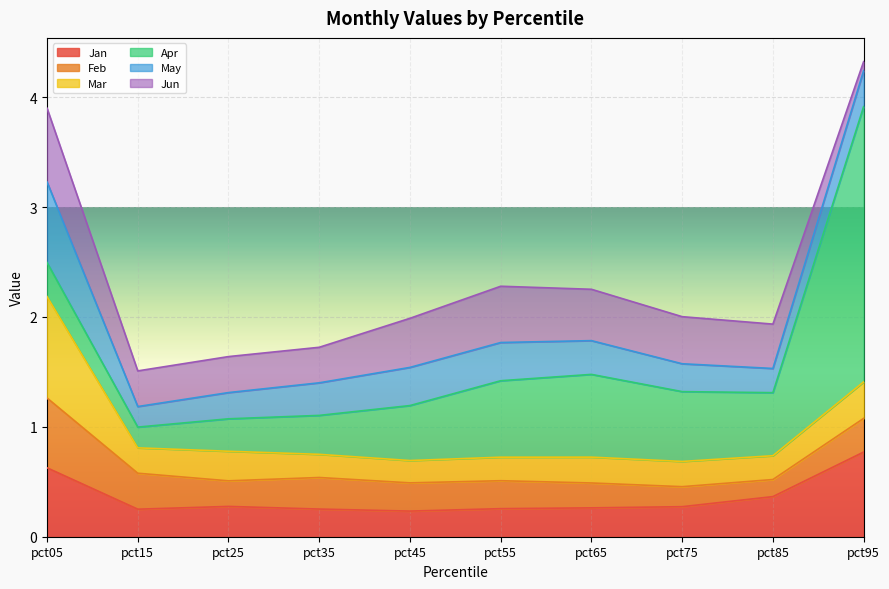

True or false: Jun has more than 1 points higher than both neighbors.

True